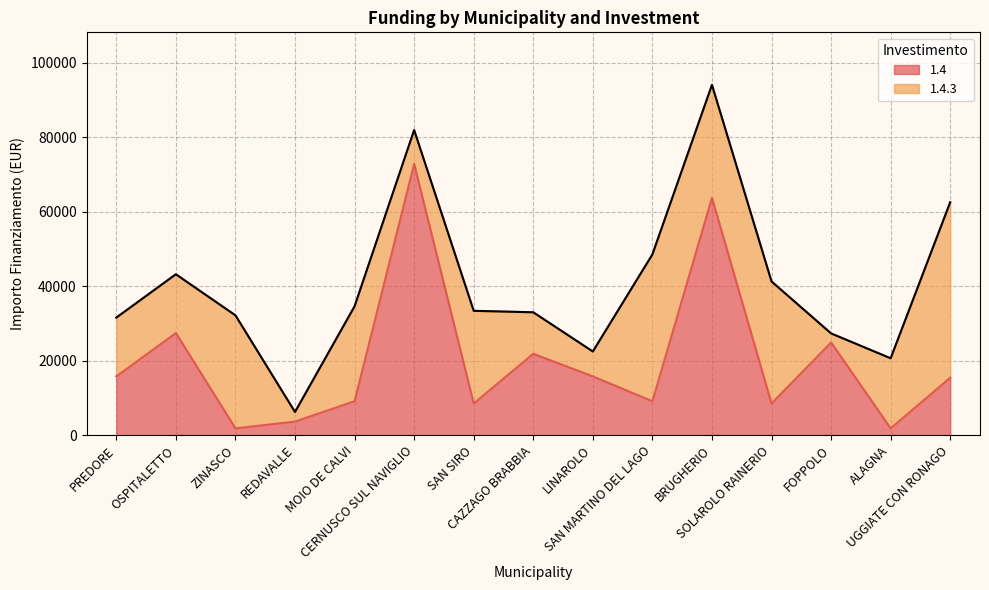

At which label does the data first exceed 15426?

PREDORE